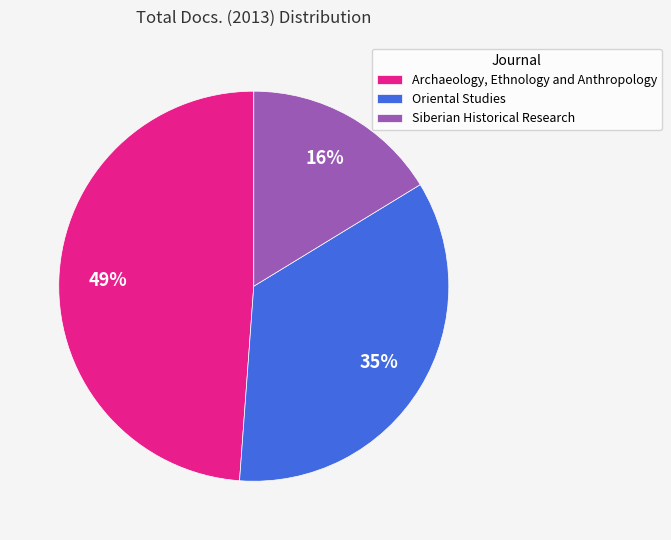

Between Oriental Studies and Siberian Historical Research, which is larger?

Oriental Studies